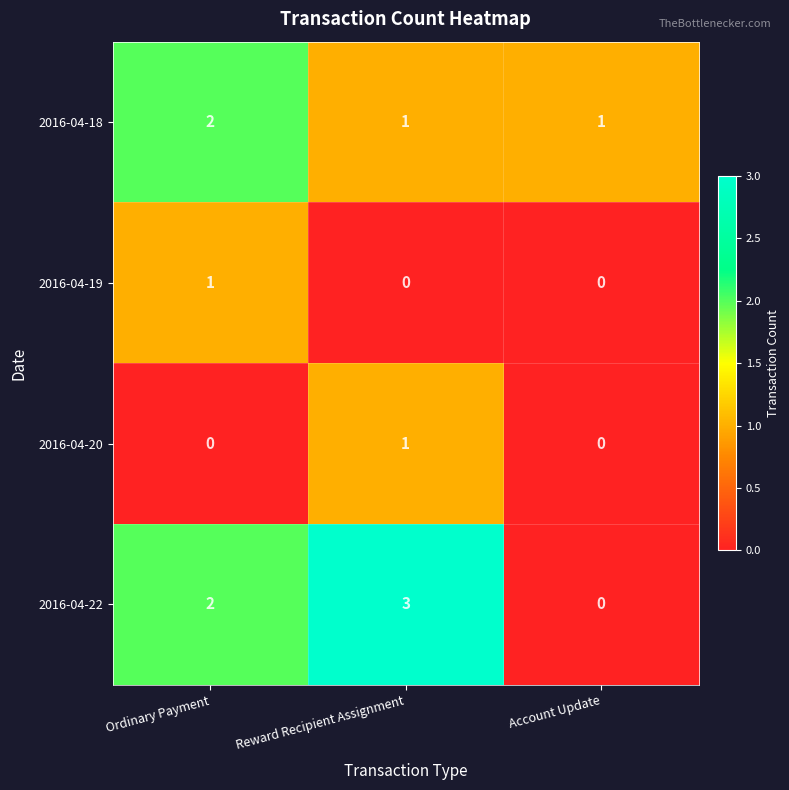

Count the number of categories in the chart.

3